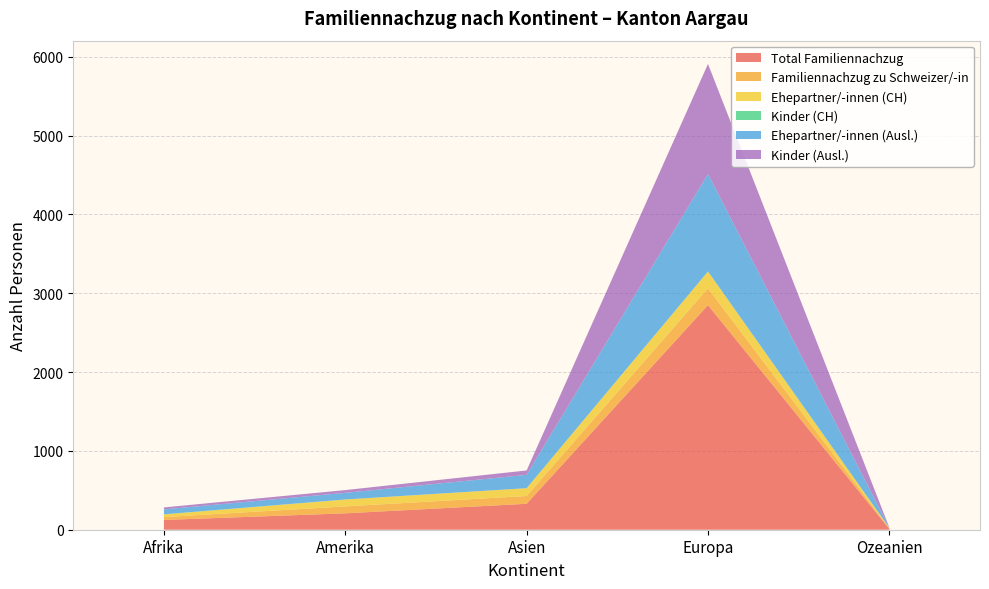

Reading right to left, what are all the values shown in this chart?

Total Familiennachzug: Ozeanien=11	Europa=2849	Asien=329	Amerika=208	Afrika=124
Familiennachzug zu Schweizer/-in: Ozeanien=6	Europa=214	Asien=99	Amerika=88	Afrika=36
Ehepartner/-innen (CH): Ozeanien=6	Europa=212	Asien=99	Amerika=87	Afrika=34
Kinder (CH): Ozeanien=0	Europa=2	Asien=0	Amerika=1	Afrika=2
Ehepartner/-innen (Ausl.): Ozeanien=4	Europa=1237	Asien=169	Amerika=84	Afrika=62
Kinder (Ausl.): Ozeanien=1	Europa=1395	Asien=56	Amerika=35	Afrika=25